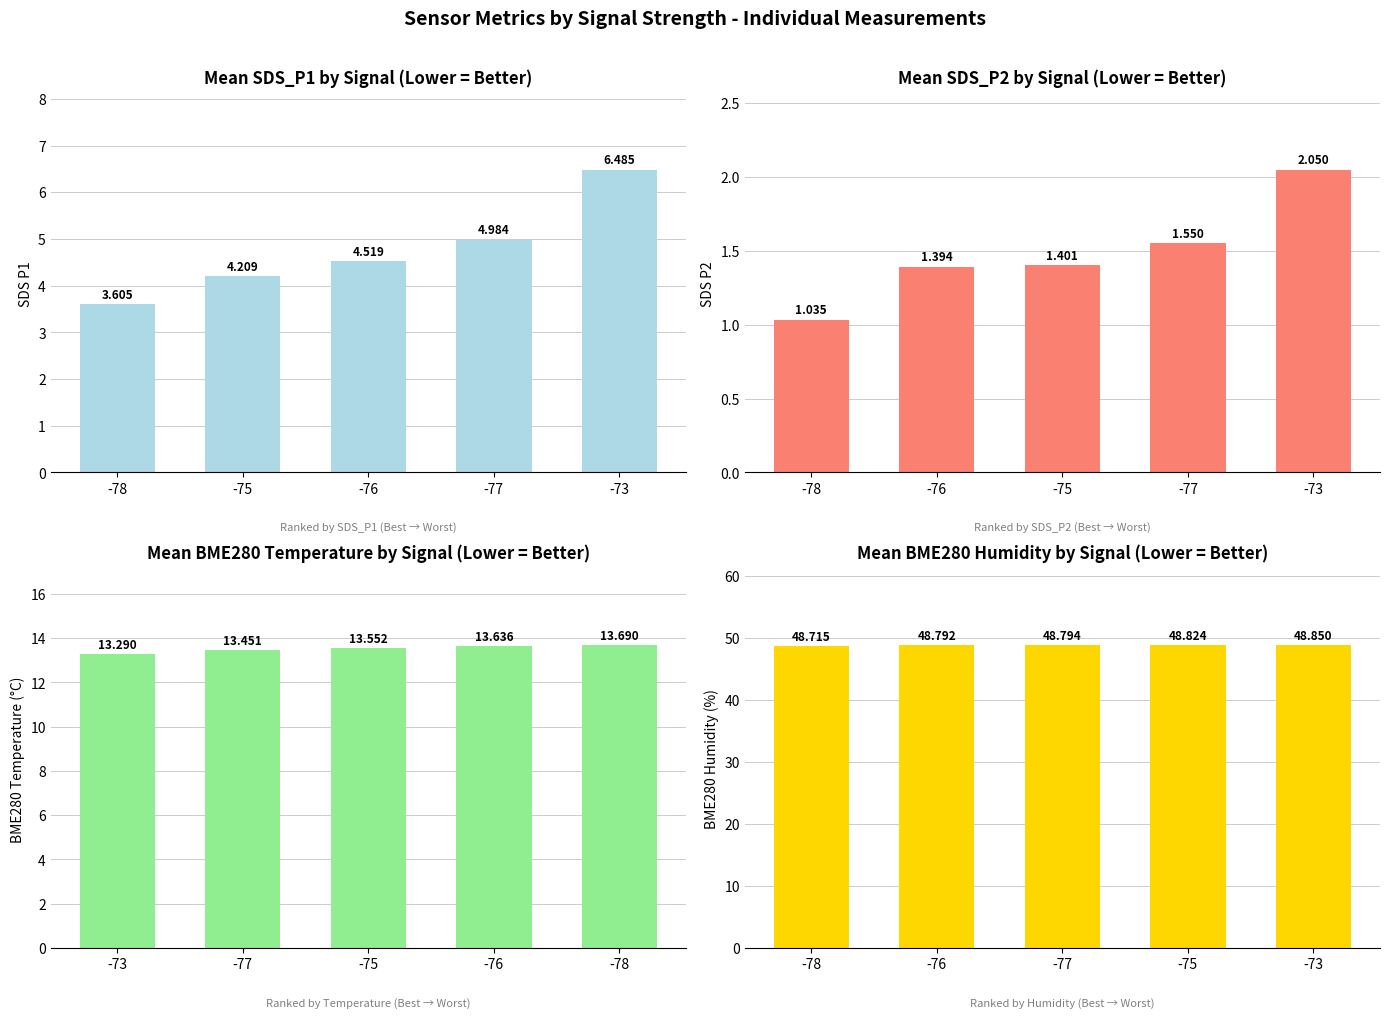

Is the value of BME280 Humidity (%) at -73 greater than the value of BME280 Temperature (°C) at -76?

Yes